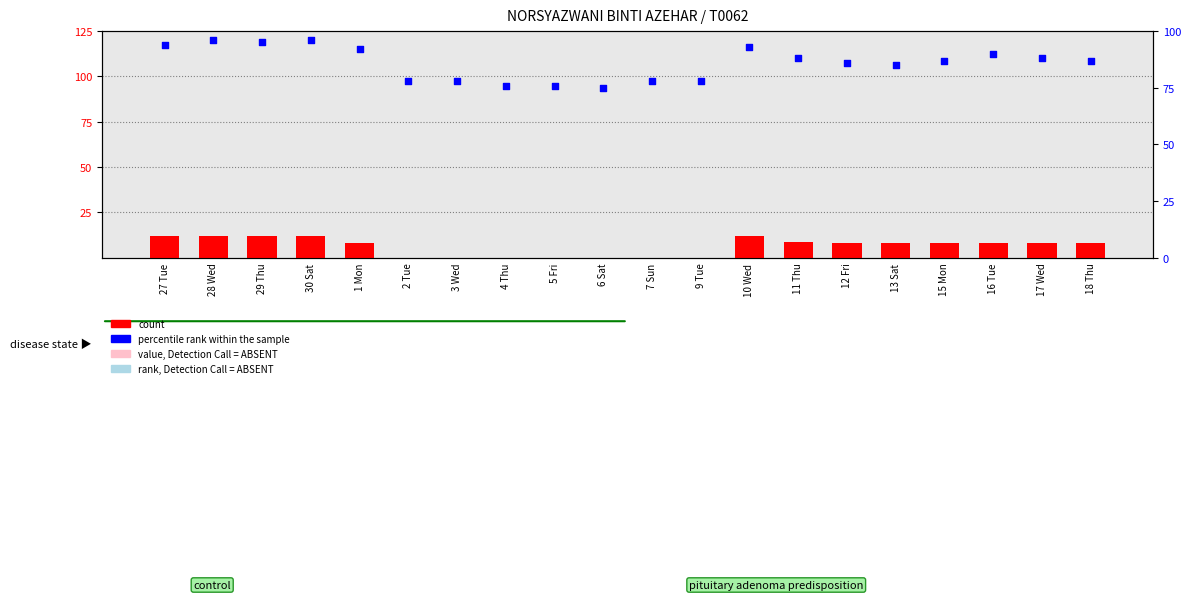

What is the total value across all series at 15 Mon?

95.2